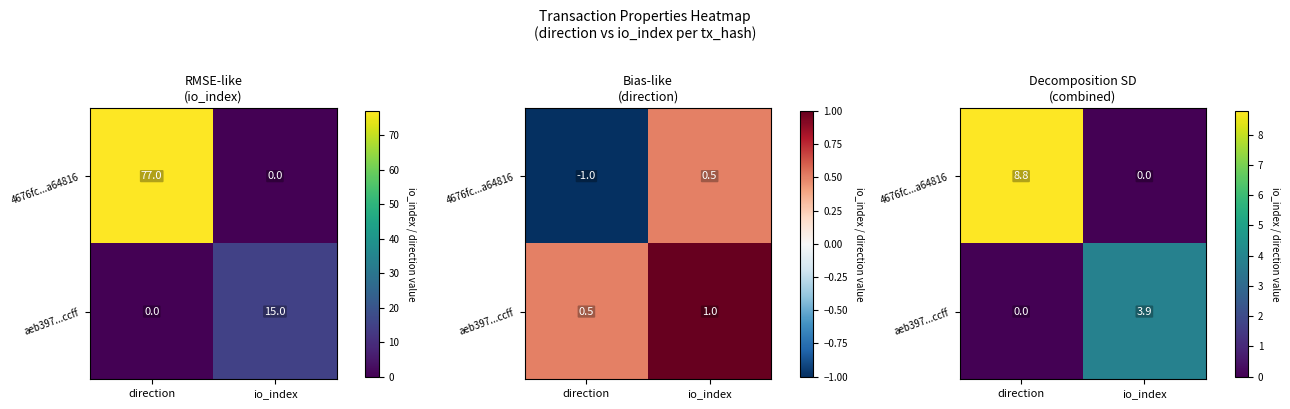

What is the difference between the highest and lowest values at direction?

8.8